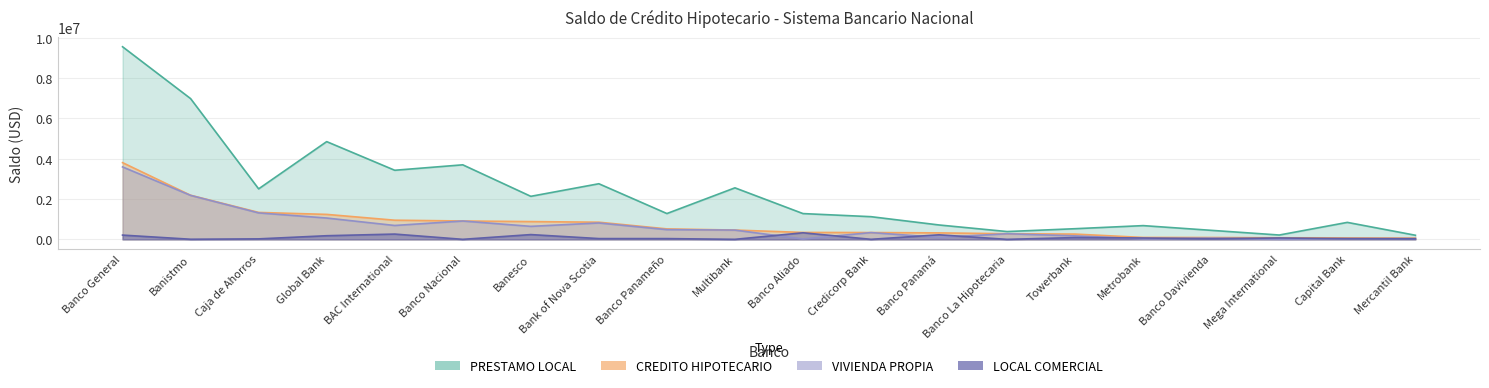

True or false: VIVIENDA PROPIA and CREDITO HIPOTECARIO cross at least once.

False